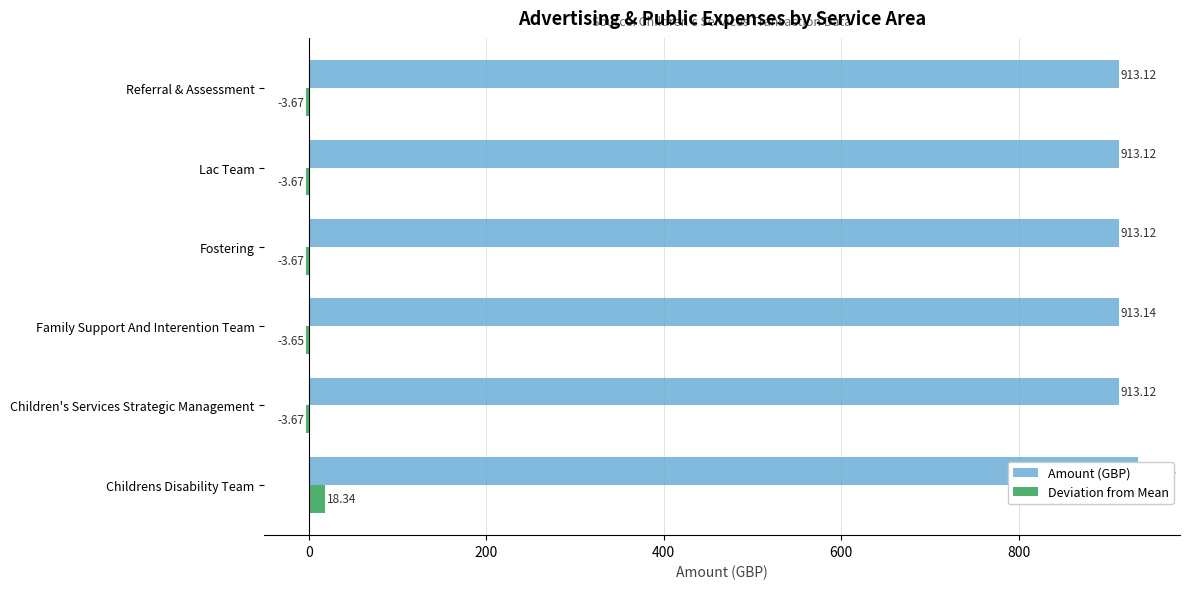

What is the smallest value displayed?

-3.7